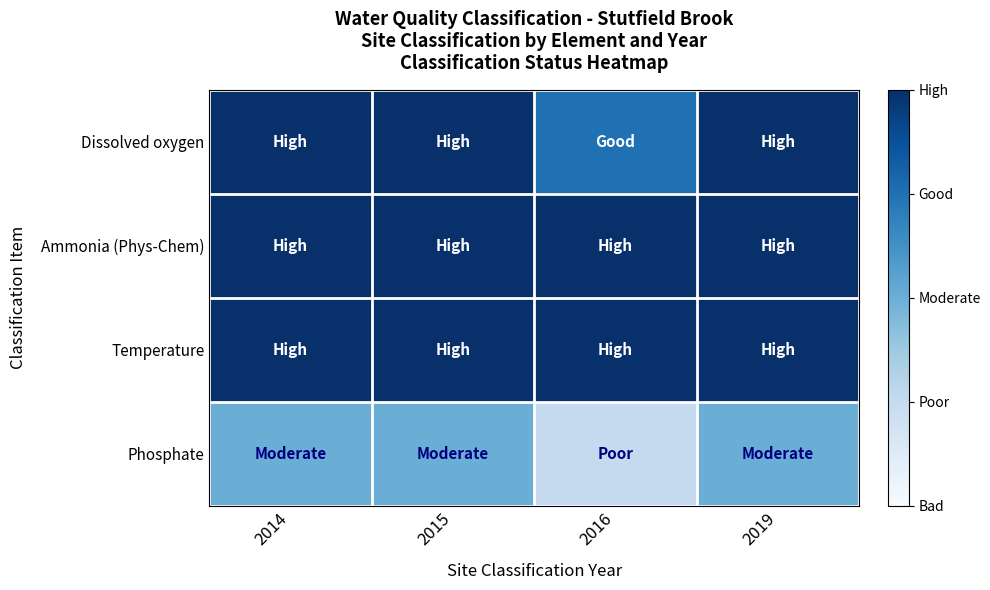

Rank the series at 2015 from highest to lowest value.

Dissolved oxygen, Ammonia (Phys-Chem), Temperature, Phosphate